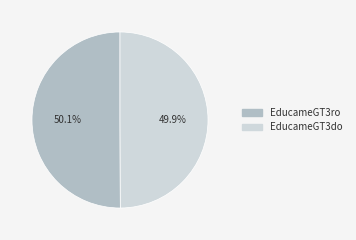

Approximately how many times larger is the value at EducameGT3ro compared to EducameGT3do?

1.0